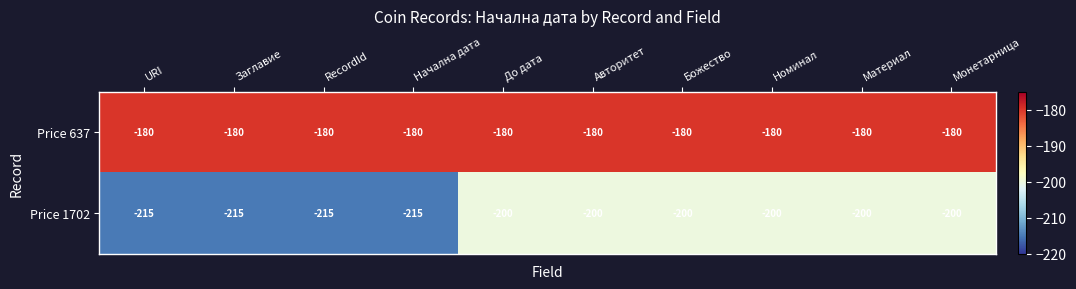

Reading left to right, list all the values displayed in this chart.

Price 637: -180	-180	-180	-180	-180	-180	-180	-180	-180	-180
Price 1702: -215	-215	-215	-215	-200	-200	-200	-200	-200	-200